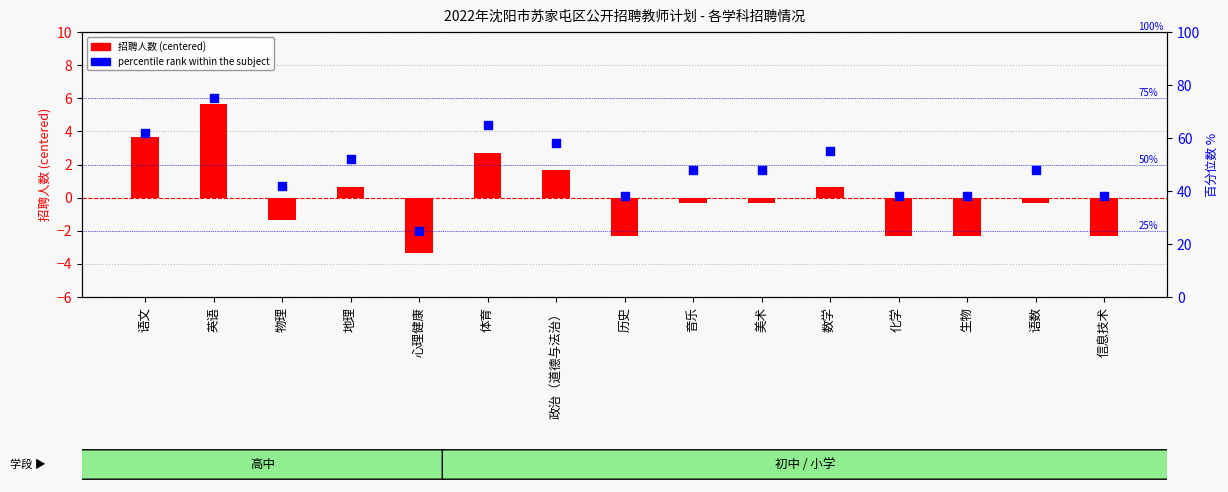

At how many categories does at least one series exceed 38?

10